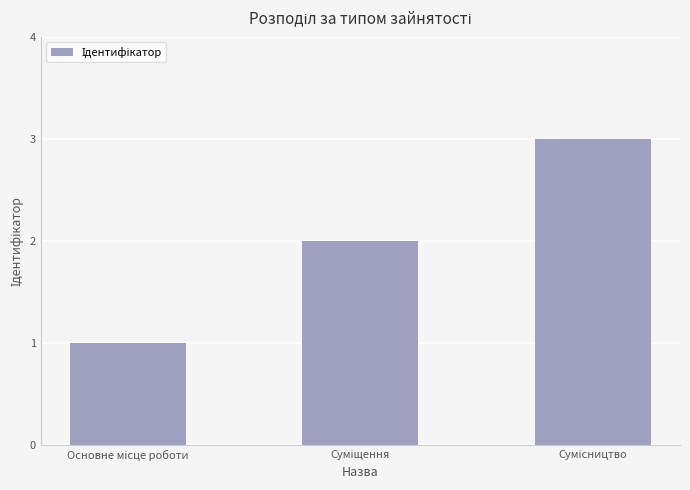

How many bars are there in total?

3